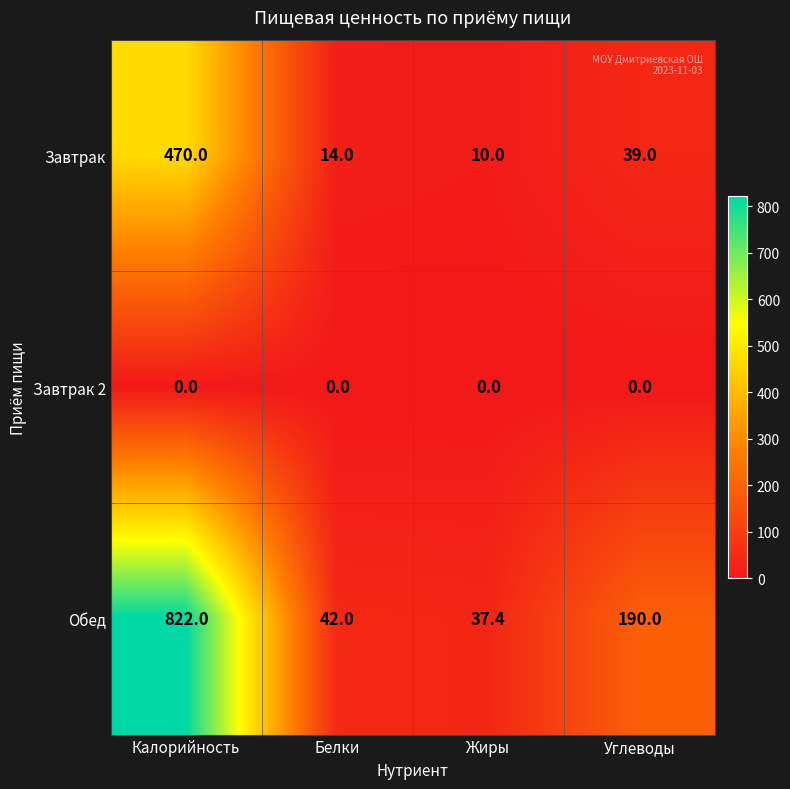

What is the sum of all Обед values?

1091.4